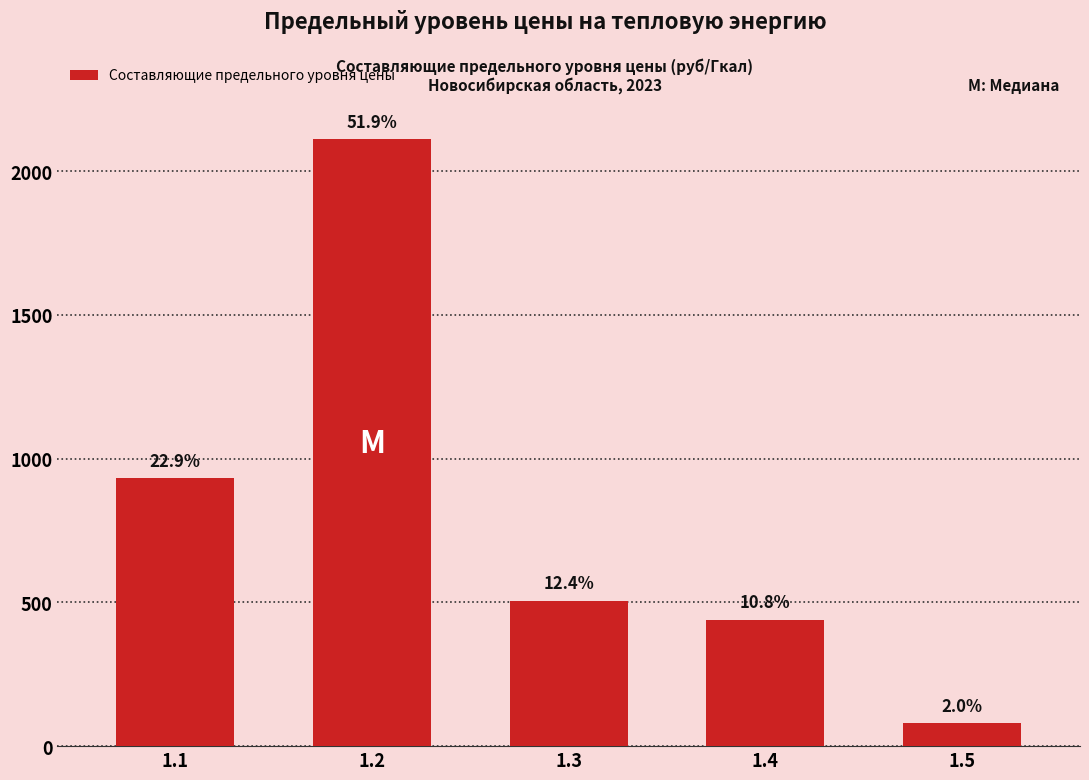

Does the chart contain any negative values?

No